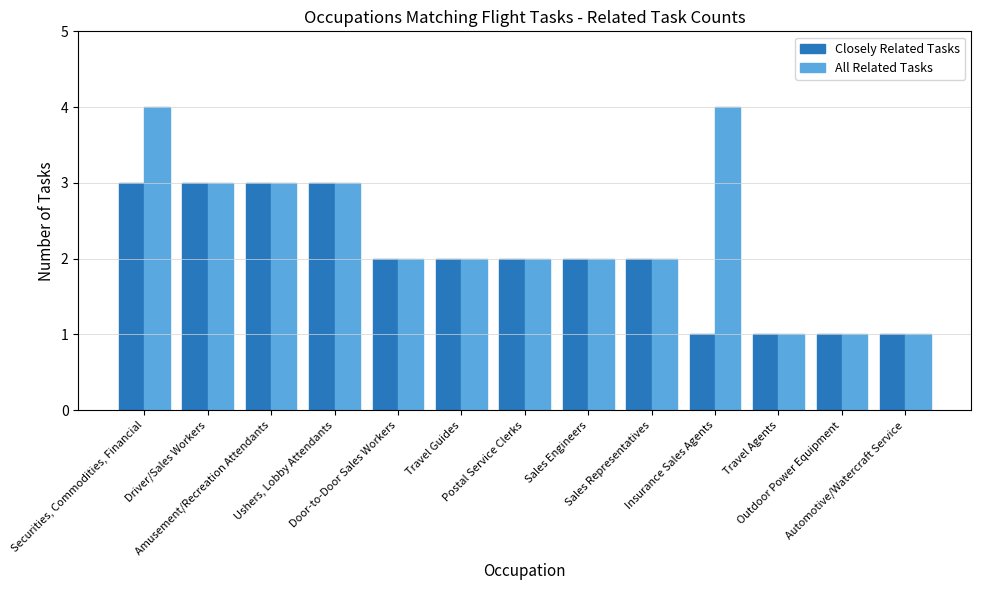

How many data points does each series have?

13